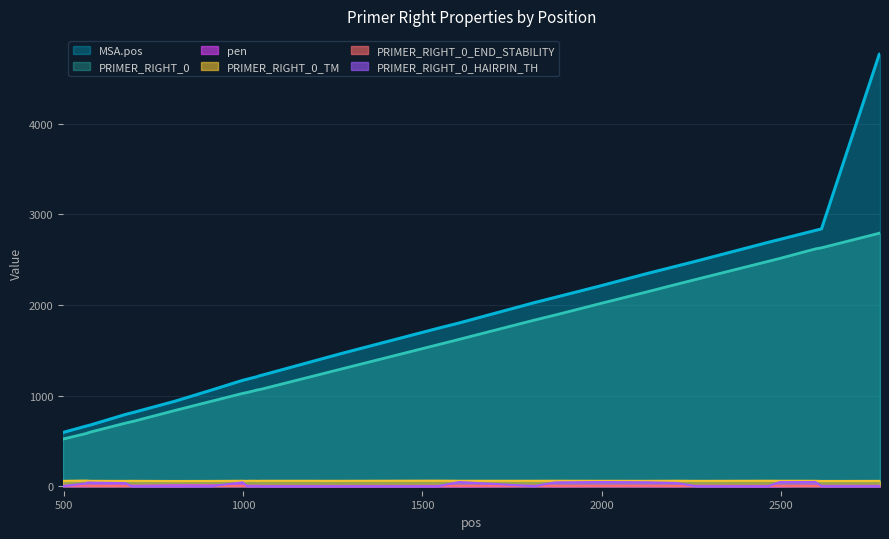

Which series has the widest spread of values?

MSA.pos